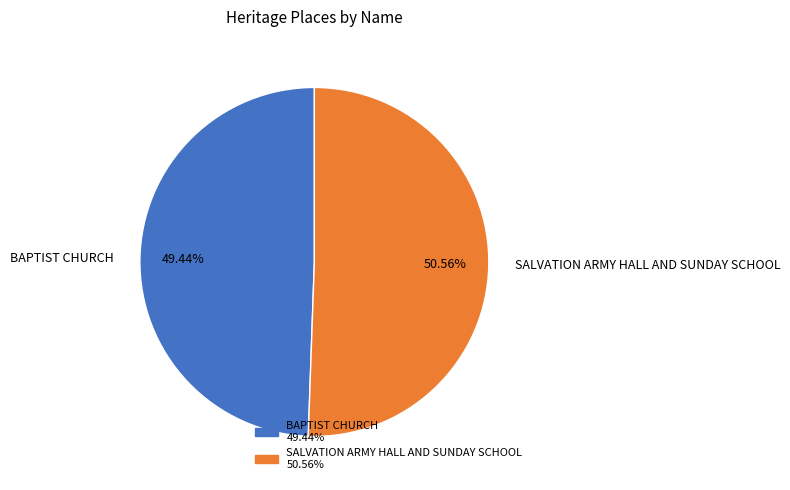

Does BAPTIST CHURCH account for over 50% of the chart?

No